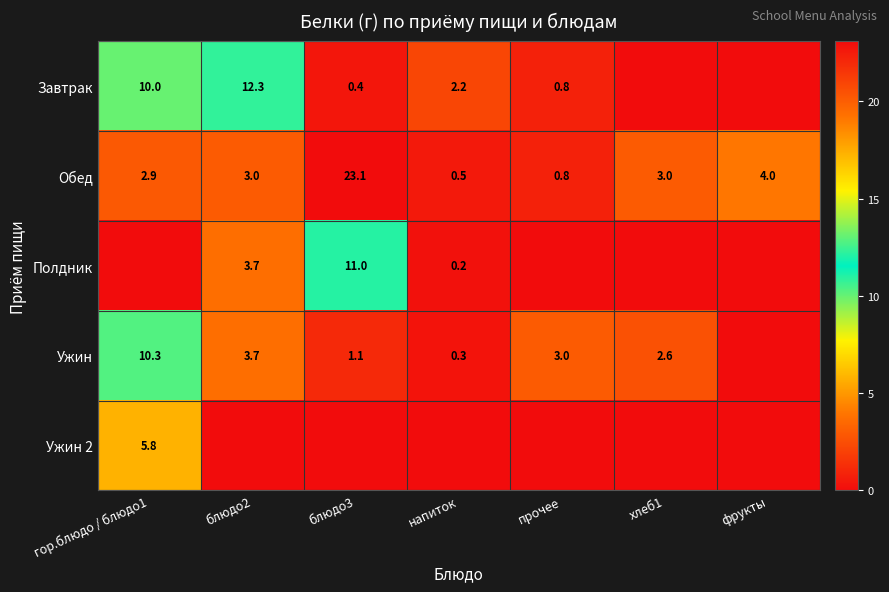

What is the sum of the Обед values at напиток and блюдо3?

23.6